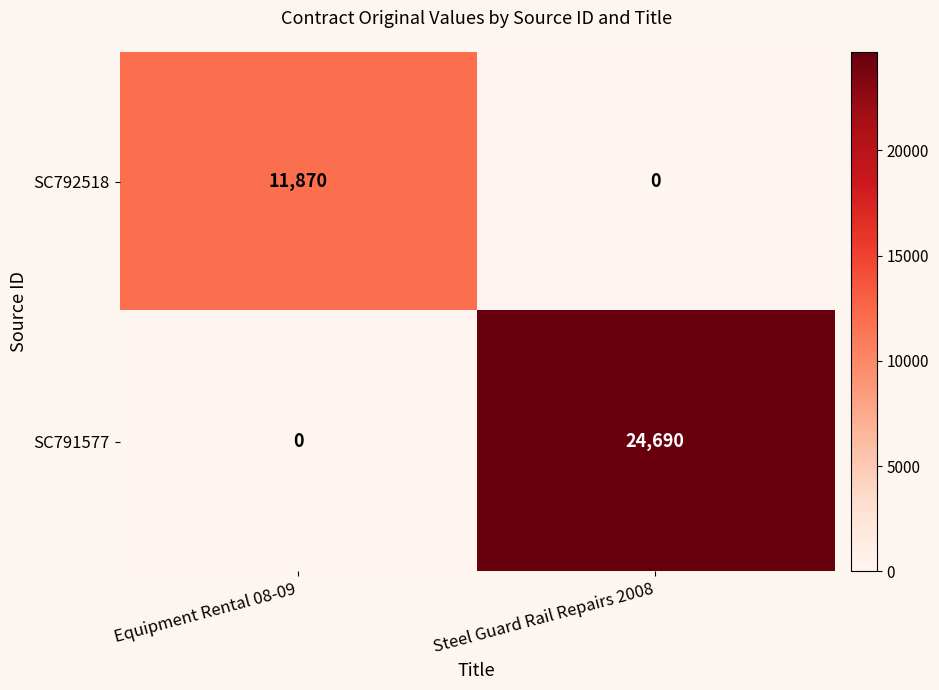

What is the maximum value shown in the chart?

24690